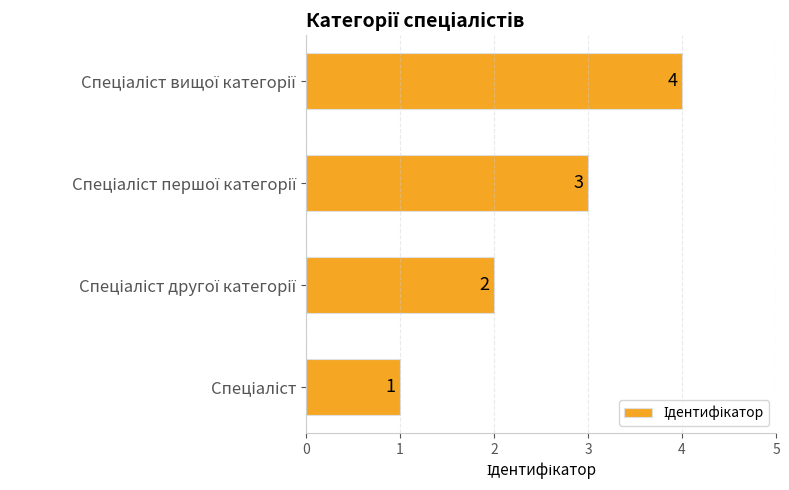

What is the greatest value displayed?

4